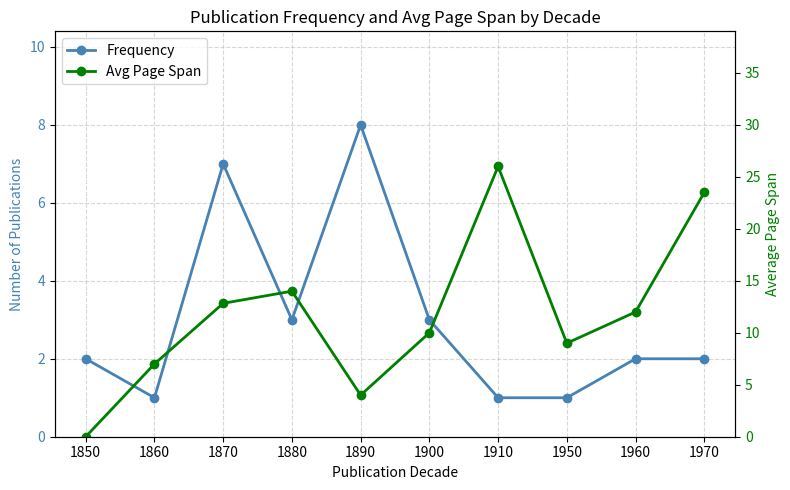

Rank the series by their maximum value, from highest to lowest.

Avg Page Span, Frequency